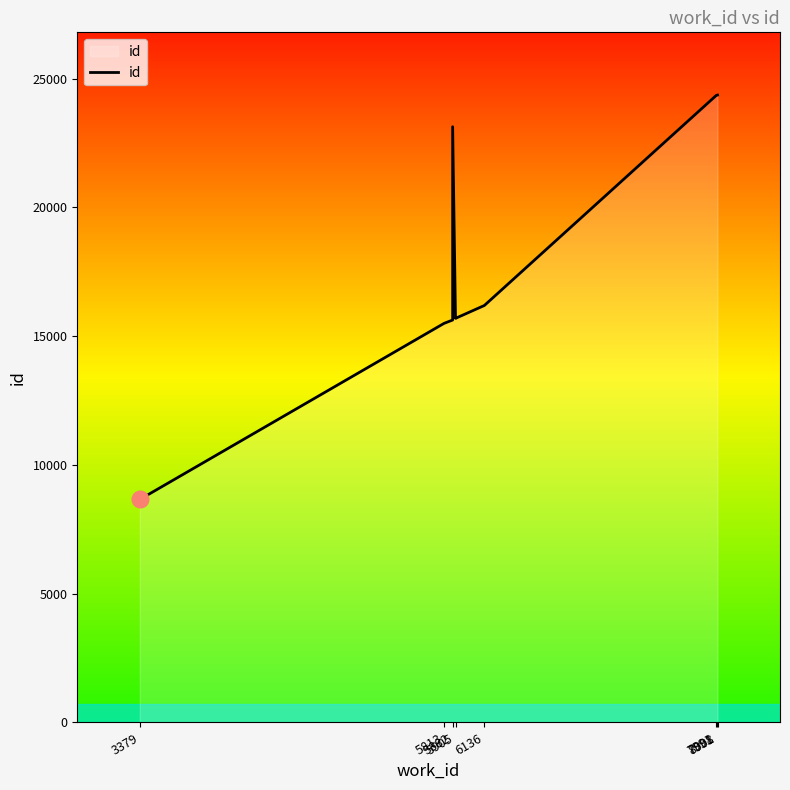

How many lines are shown in the chart?

1